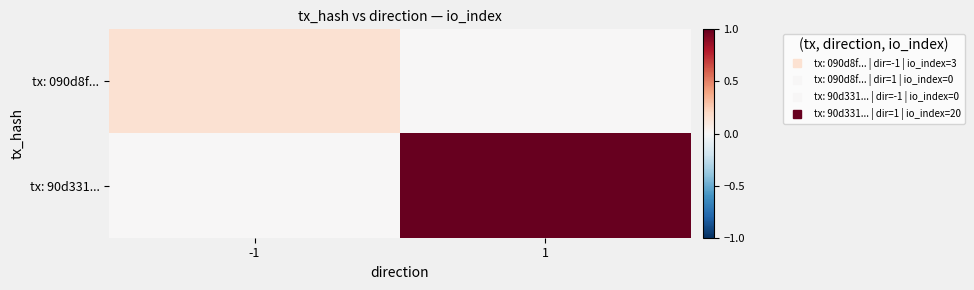

At how many categories does at least one series exceed 0?

2